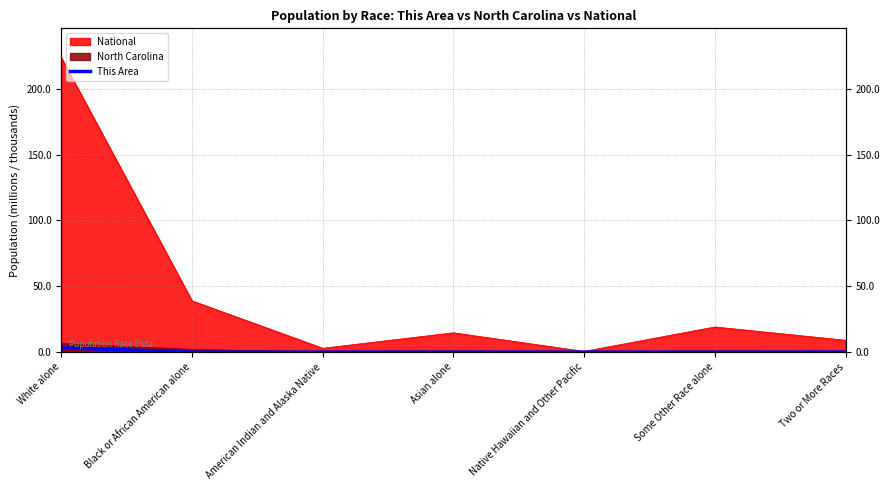

What is the label of the 7th point from the right?

White alone